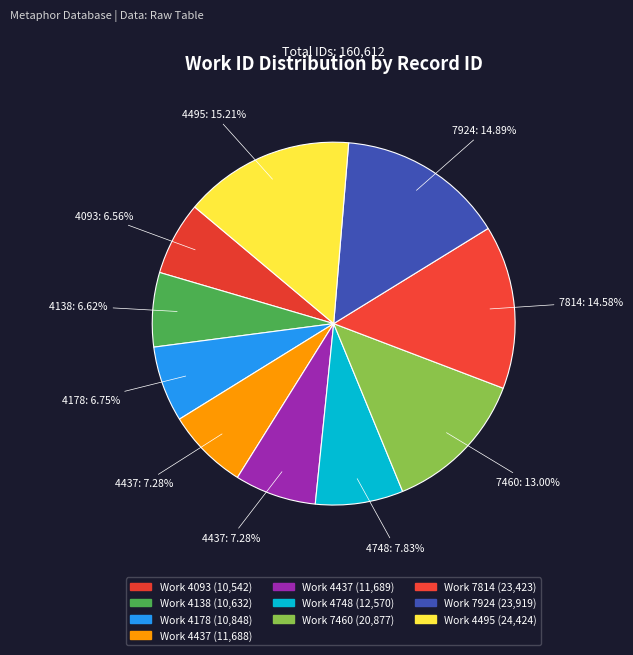

How many segments does this pie chart have?

10